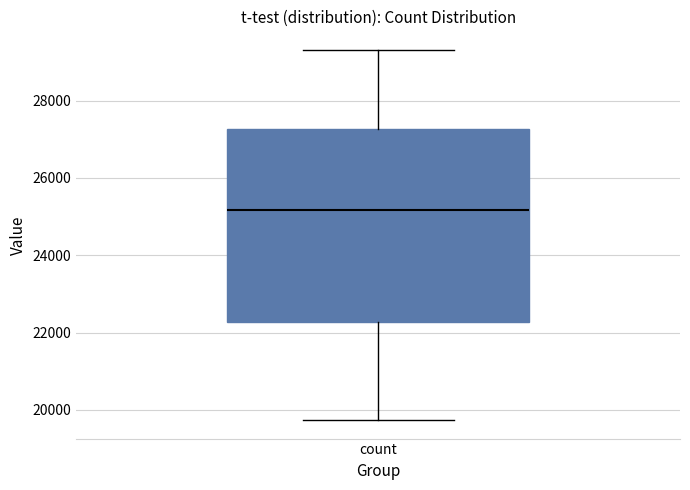

Transcribe this box plot: give where the median line is, the range the box spans, and where the two whiskers end, as read against the y-axis. The values are not printed on the chart, so give them approximately, as read against the axis.

median 25200, box 22200 to 27200, whiskers 19800 to 29400